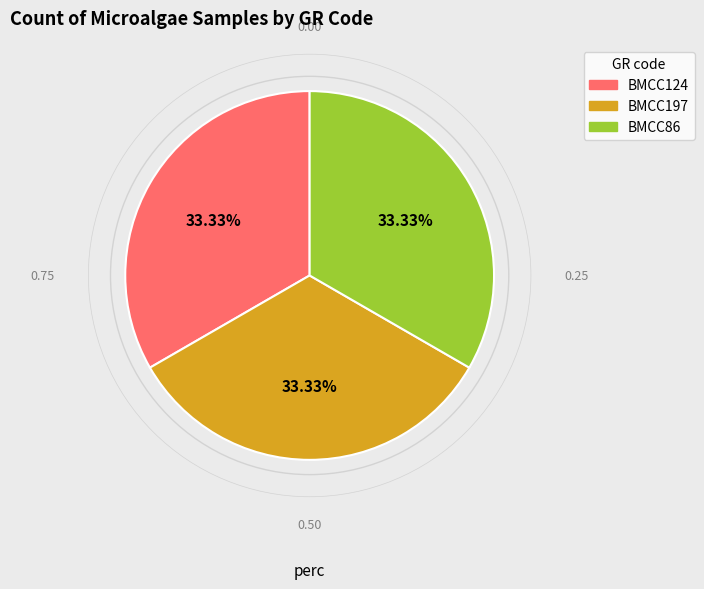

To the nearest percent, what is the combined percentage of BMCC124 and BMCC86?

67%